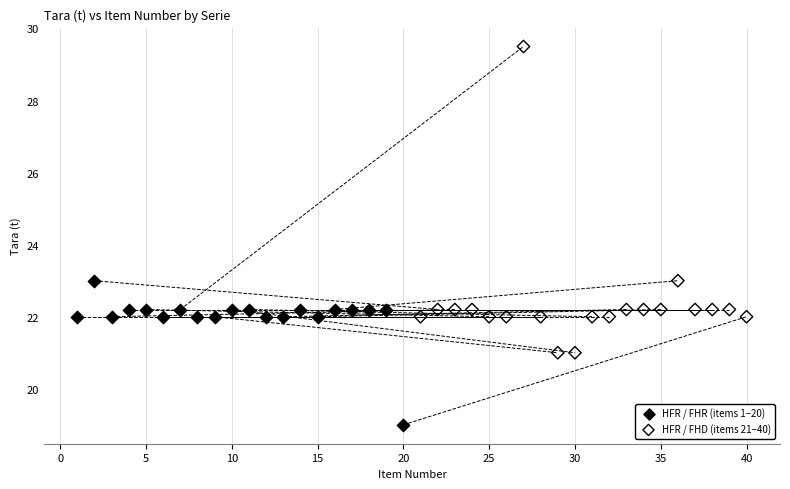

What are all the series names shown in the legend?

HFR / FHR (items 1–20), HFR / FHD (items 21–40)